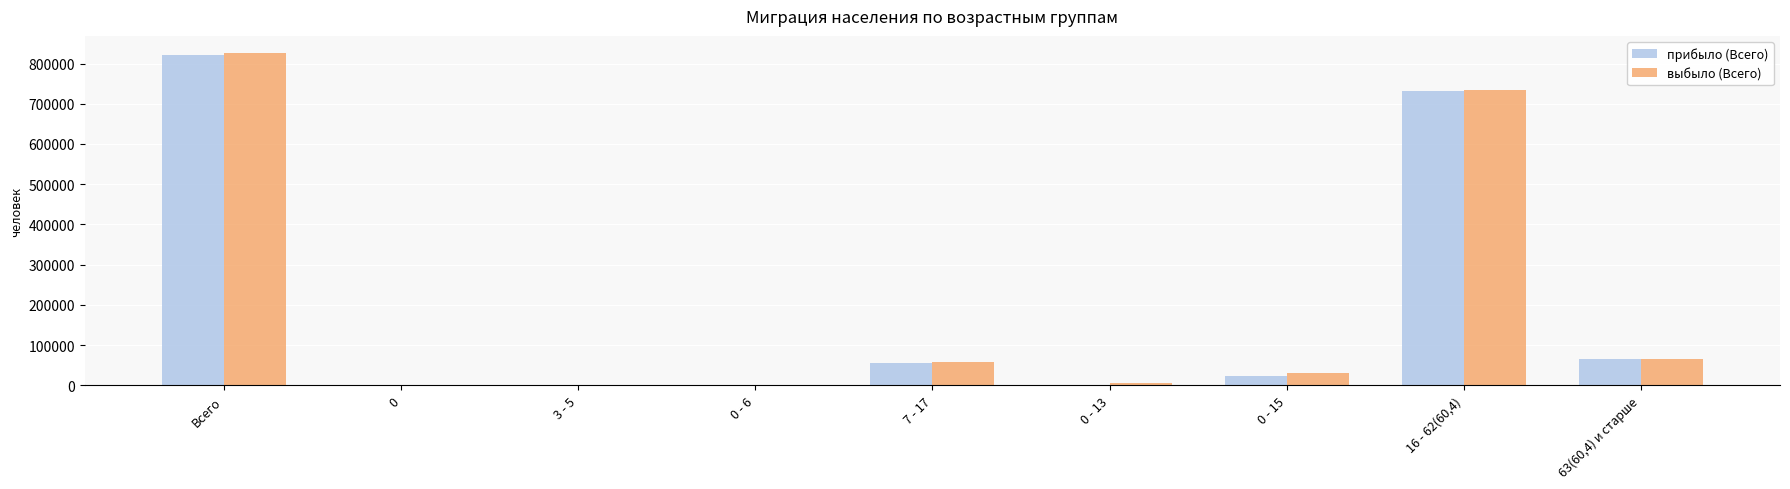

Is the value of прибыло (Всего) at 63(60,4) и старше greater than the value of выбыло (Всего) at 0 - 15?

Yes